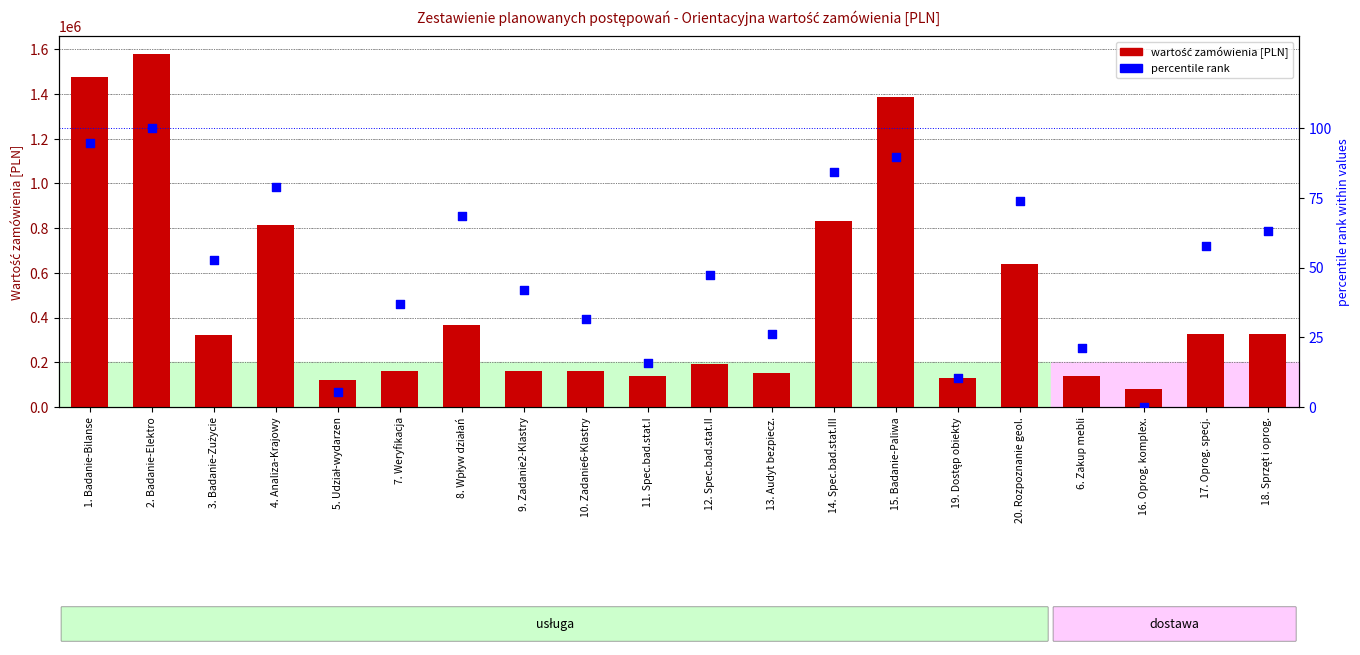

At which category is the sum across all series the highest?

2. Badanie-Elektro